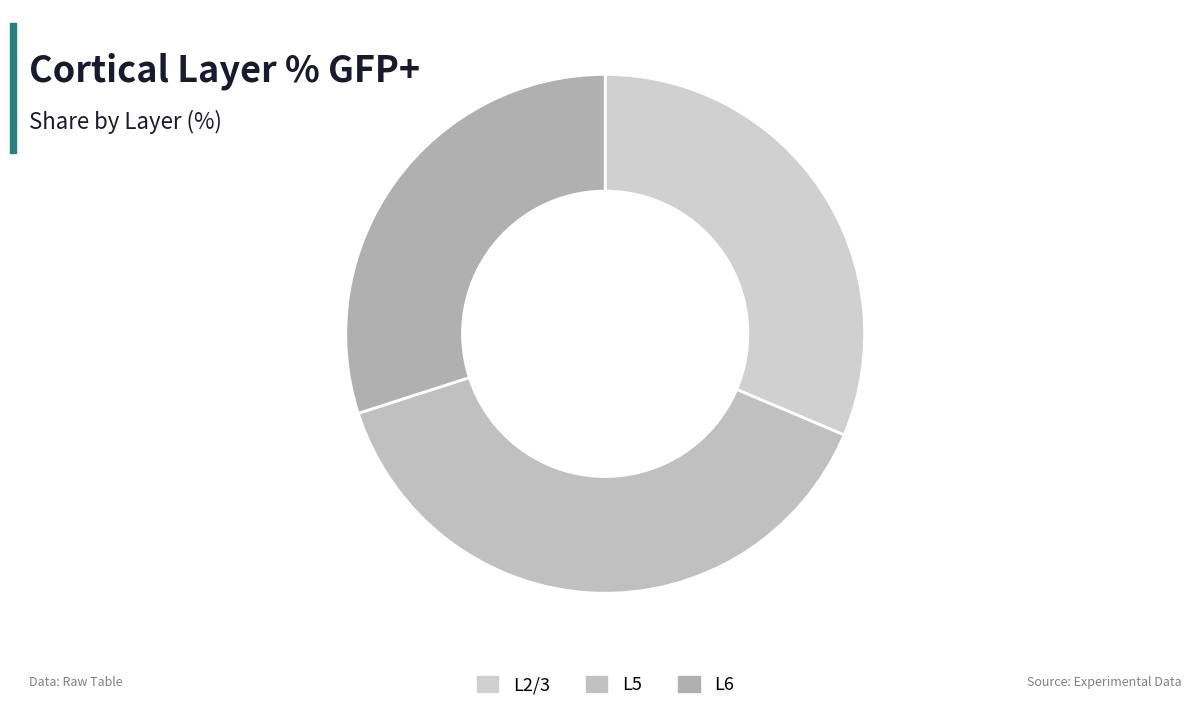

What is the largest slice in the pie chart?

L5